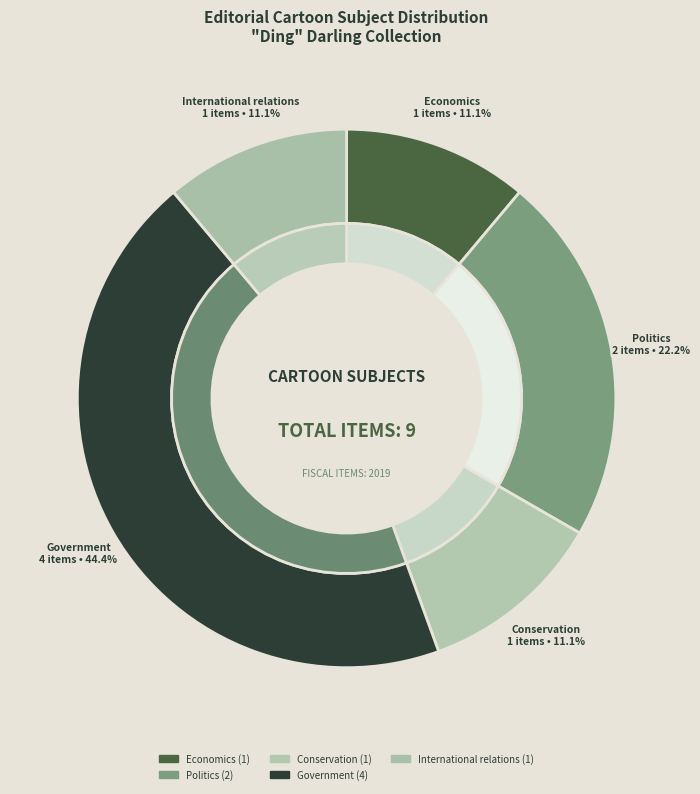

What is the ratio of the value at International relations to the value at Government?

0.2